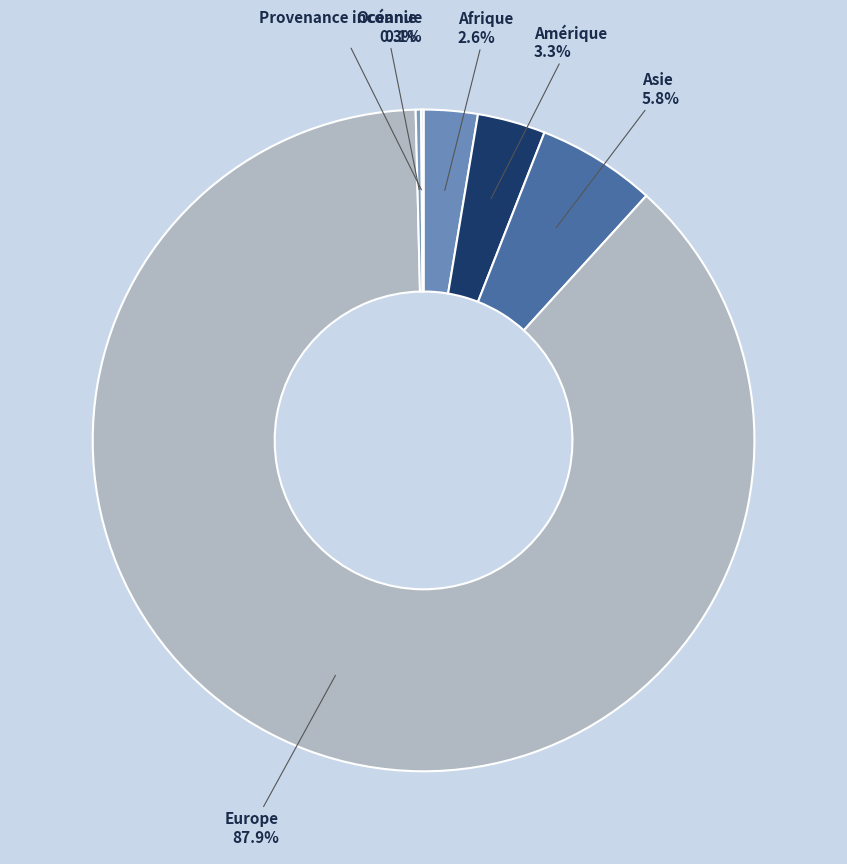

Which category has the biggest portion of the pie?

Europe